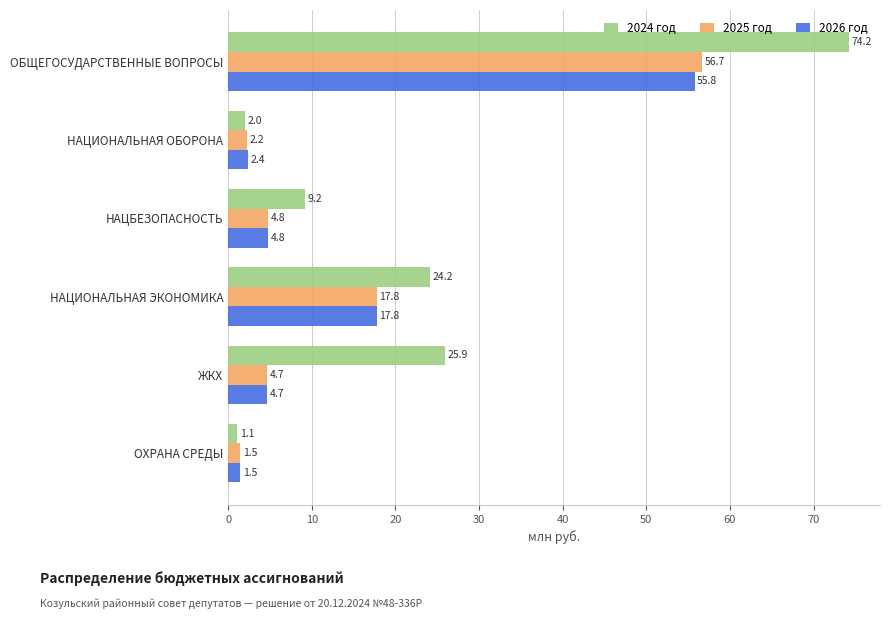

True or false: 2026 год has a value of 25.4 at НАЦИОНАЛЬНАЯ ЭКОНОМИКА.

False